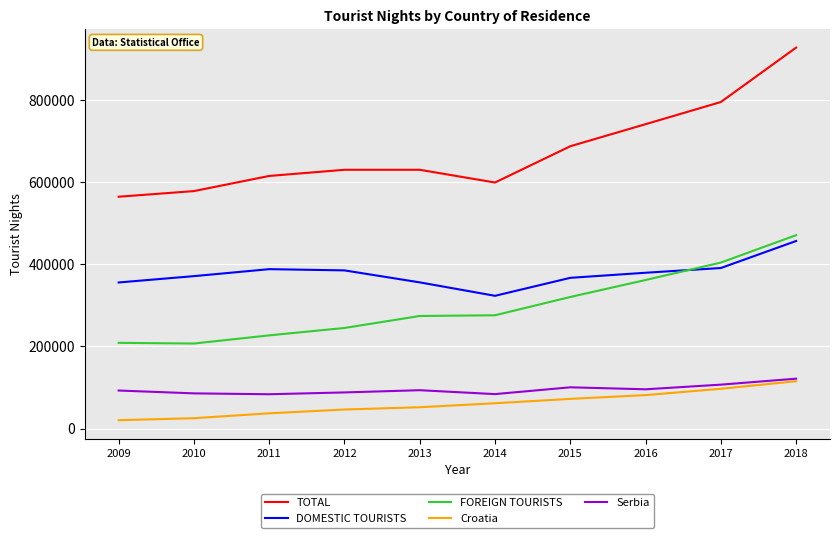

Which series has the widest spread of values?

TOTAL